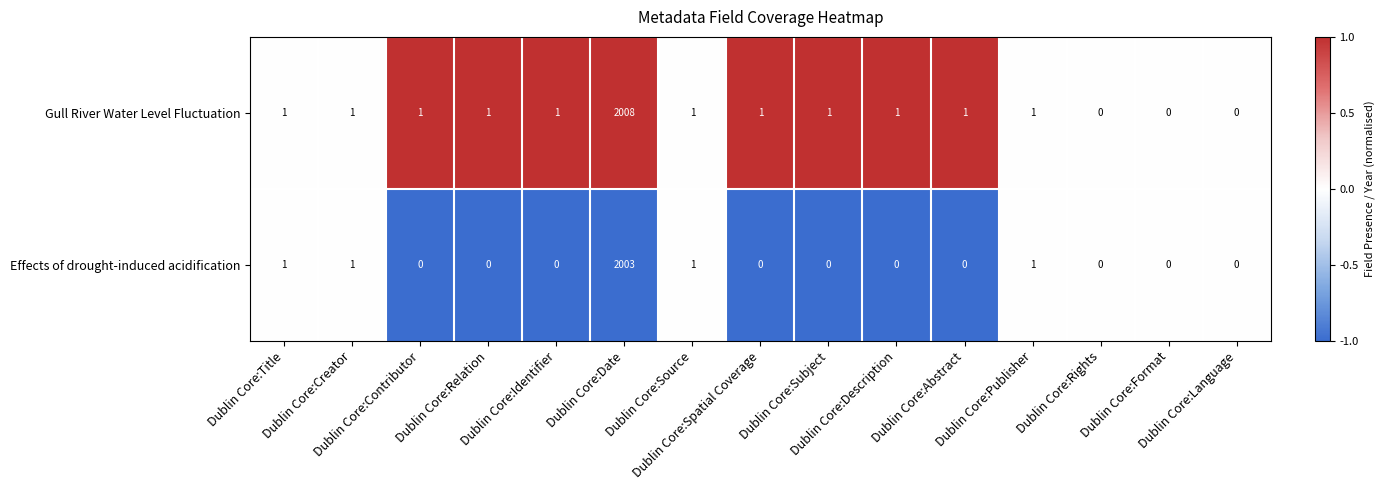

Which series has the widest spread of values?

Gull River Water Level Fluctuation